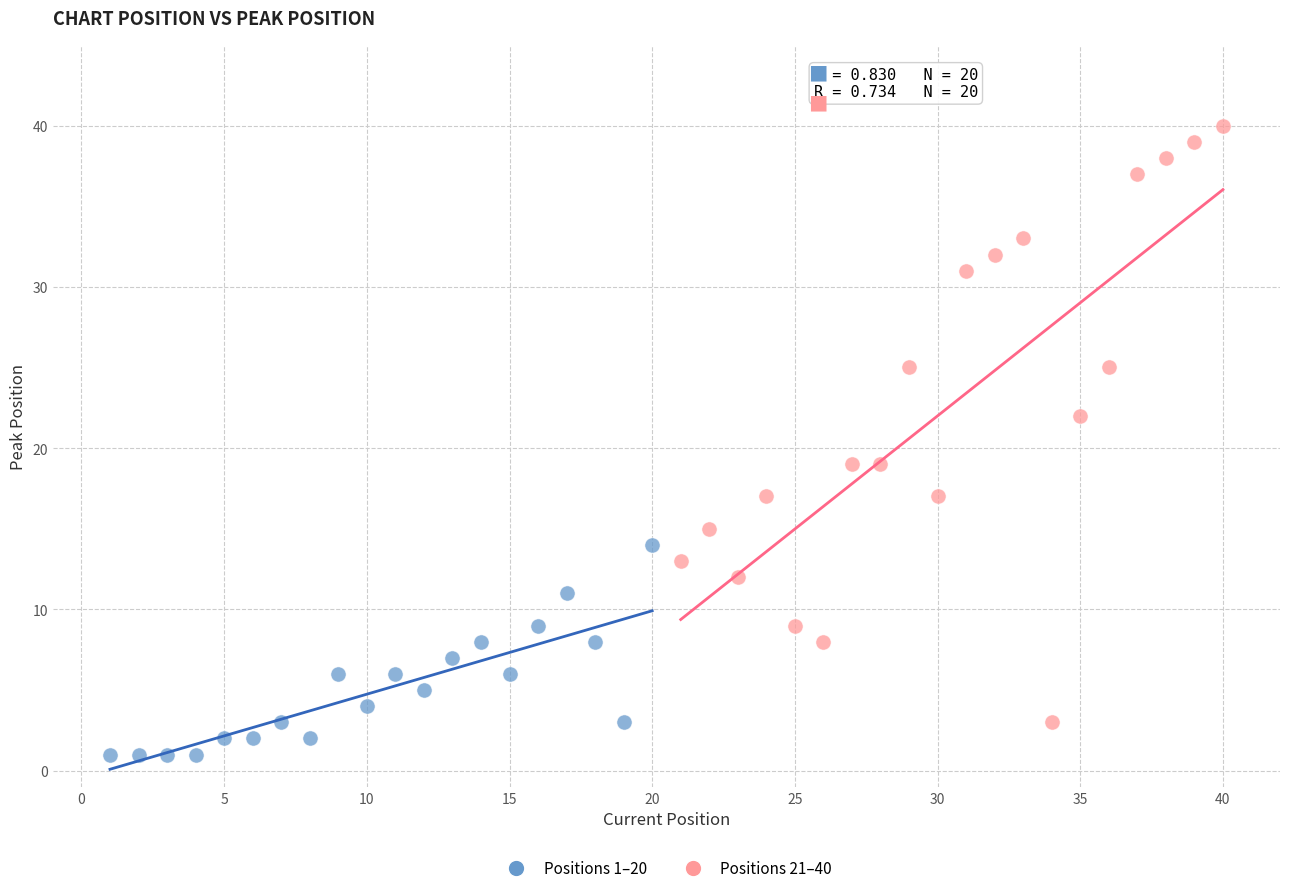

Which series reaches the maximum Y coordinate?

Positions 21–40